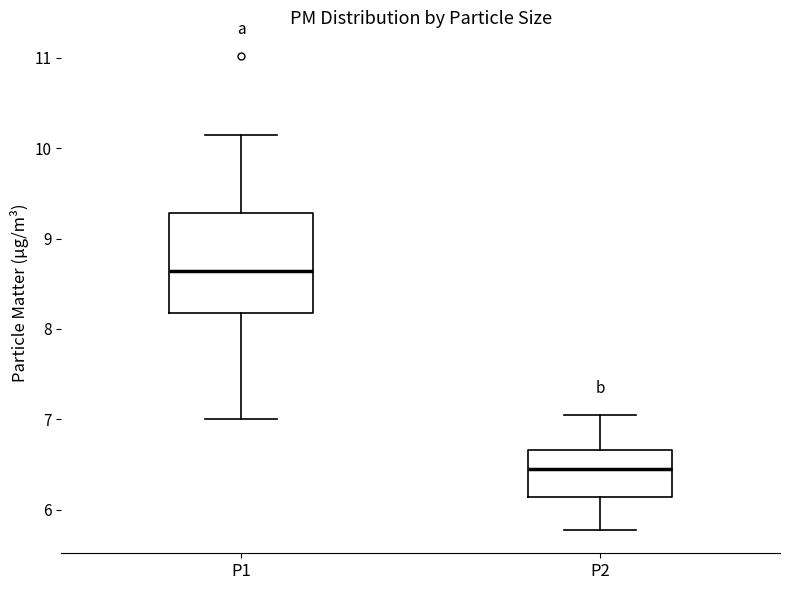

Reading left to right, read every box against the y-axis: the position of its median line, the range the box covers, and the ends of its whiskers. The values are not printed on the chart, so give them approximately, as read against the axis.

P1: median 8.6, box 8.2 to 9.3, whiskers 7.0 to 10.2
P2: median 6.5, box 6.1 to 6.7, whiskers 5.8 to 7.1